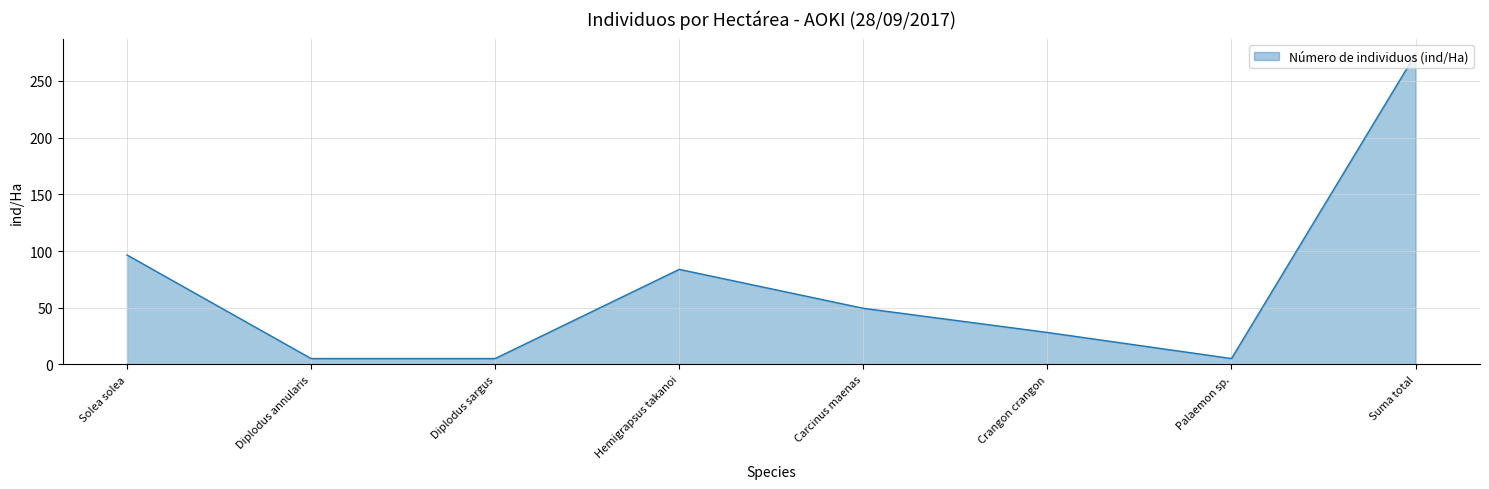

What is the ratio of the value at Solea solea to the value at Suma total?

0.4